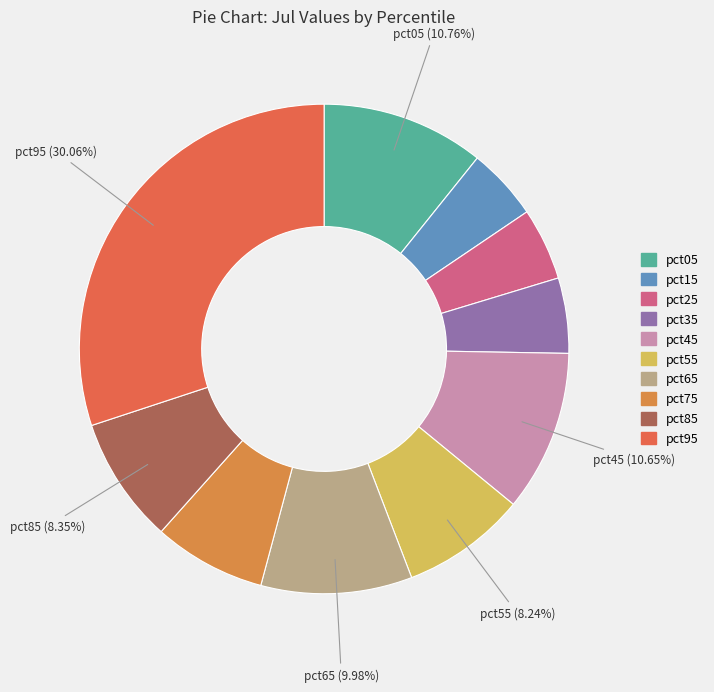

How many segments does this pie chart have?

10